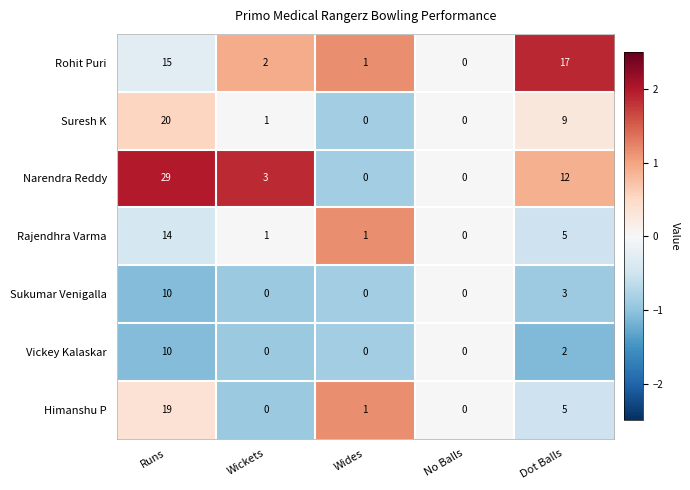

Is it true that Vickey Kalaskar equals -6 at Wides?

False